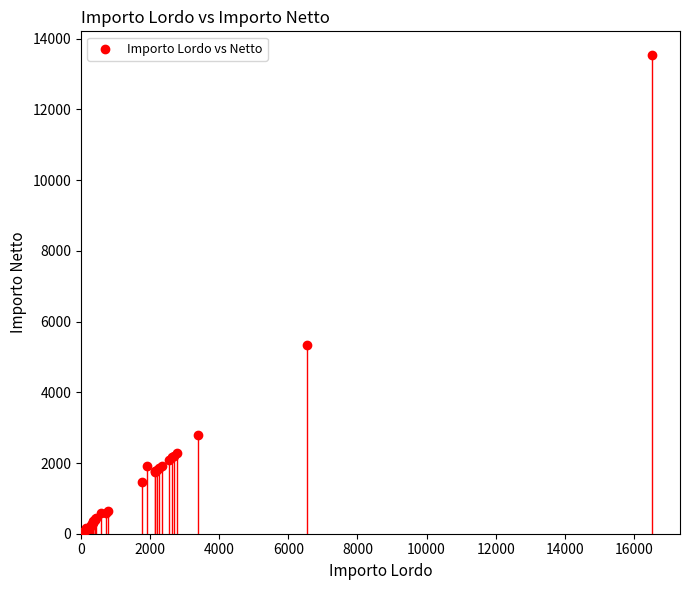

What Y value in the scatter plot is closest to 6775?

5348.3